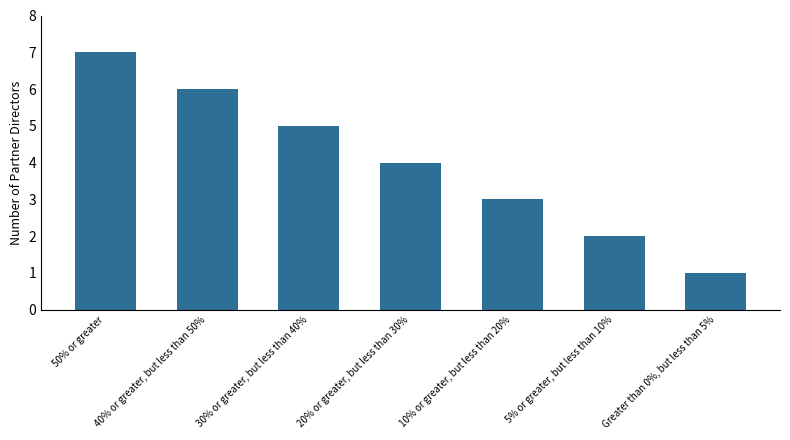

Reading left to right, what are all the values shown in this chart?

7	6	5	4	3	2	1